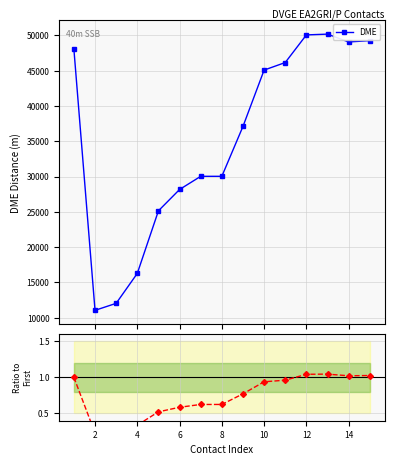

Which series has the largest total across all categories?

DME